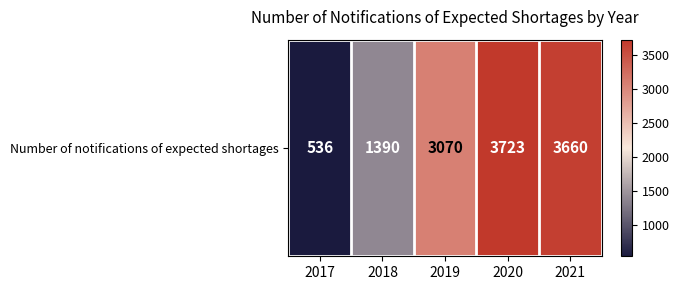

Which category has the highest value across all series?

2020